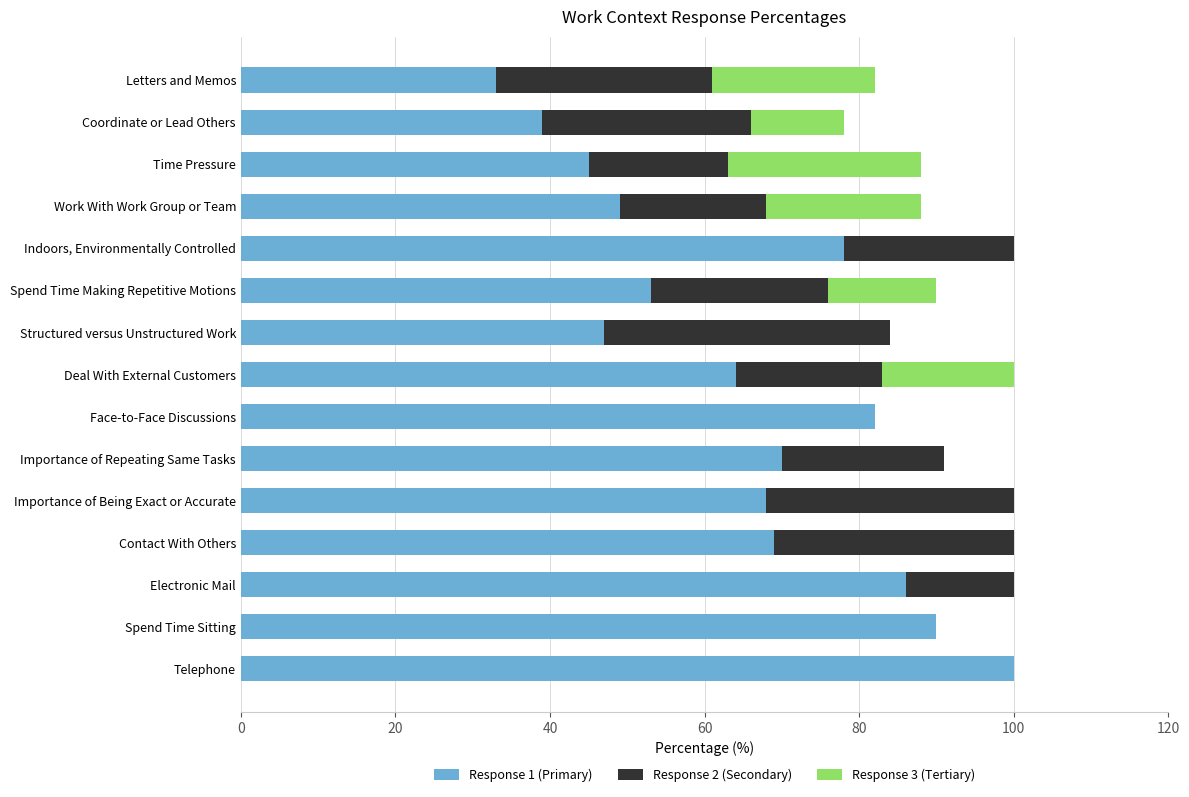

What is the average value of the Response 1 (Primary) series?

65